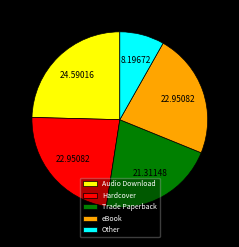

Is Audio Download the majority of the pie?

No